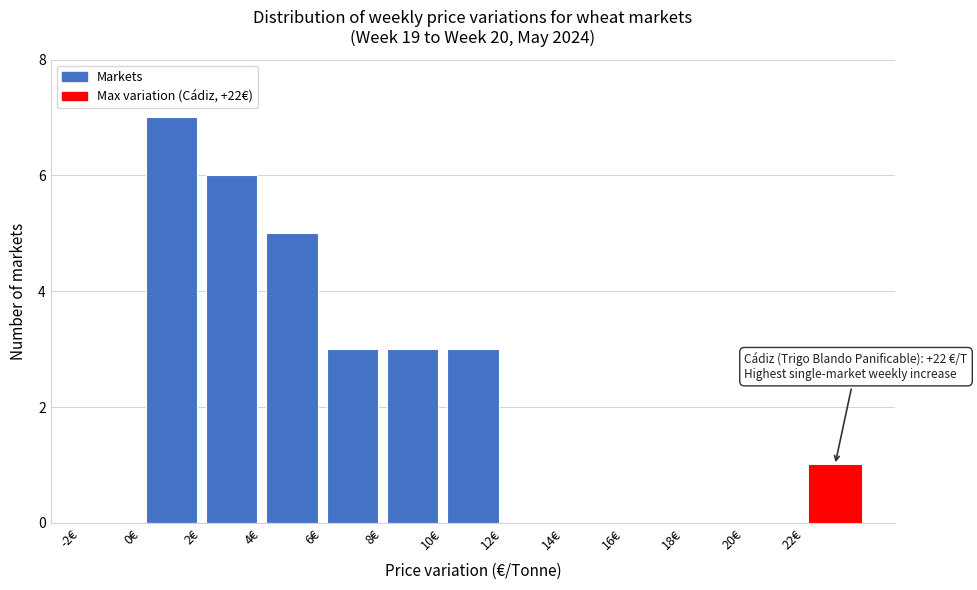

Which range on the x-axis has the tallest bar?

0 to 2